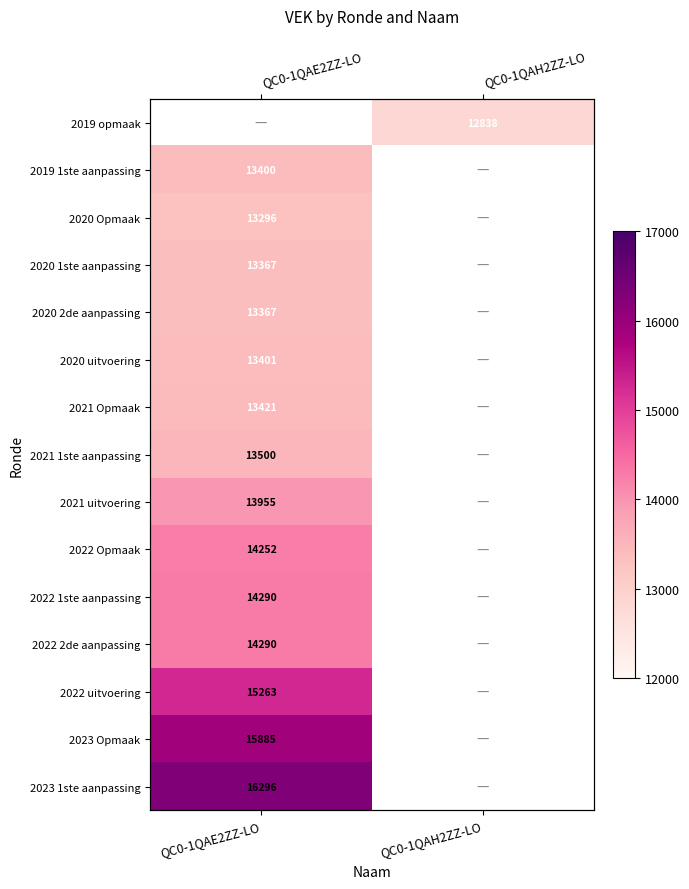

How many series are shown in this chart?

15